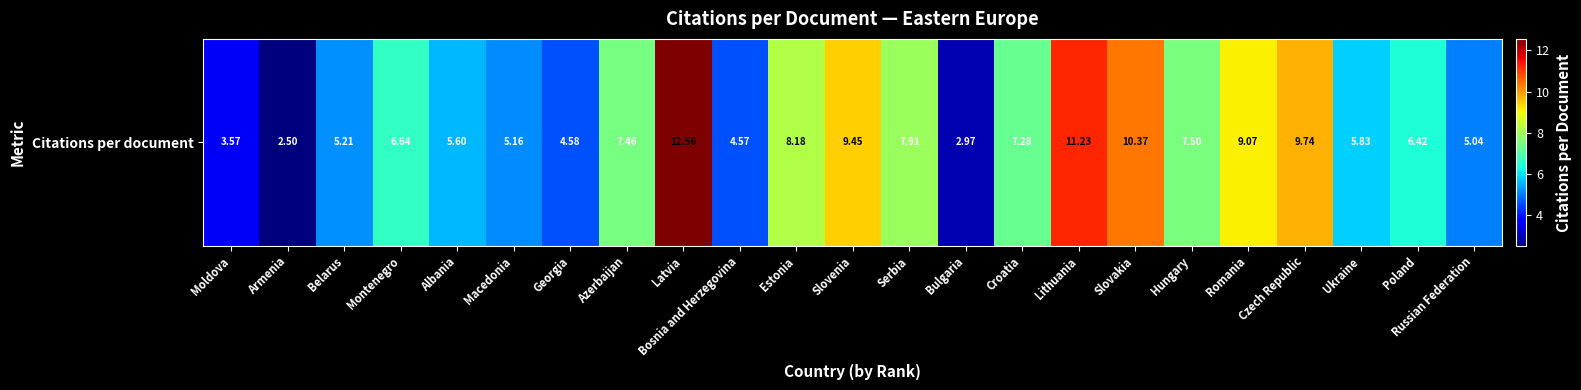

Which category has the highest value across all series?

Latvia